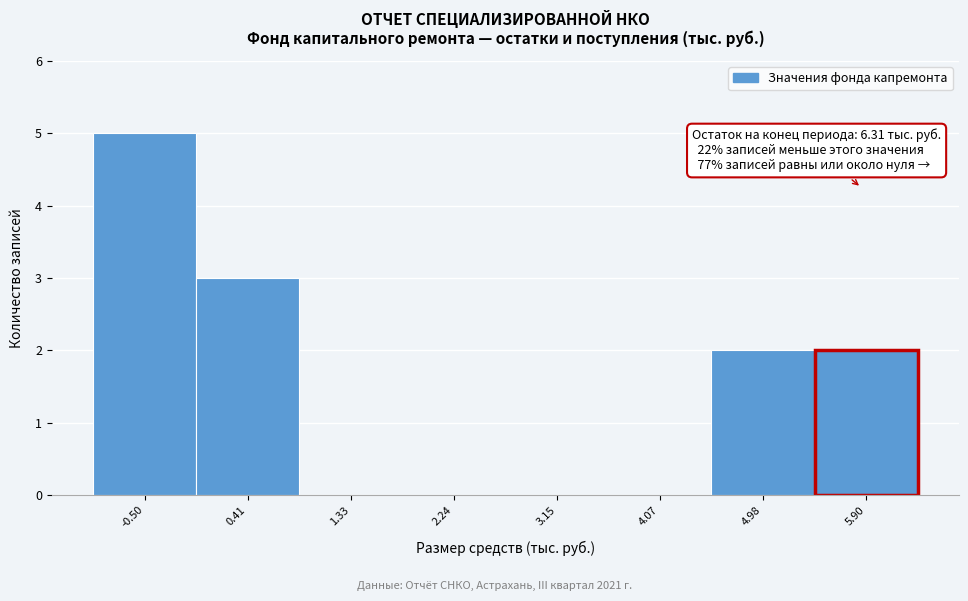

Reading left to right, list all the values displayed in this chart.

-0.50=5	0.41=3	1.33=0	2.24=0	3.15=0	4.07=0	4.98=2	5.90=2